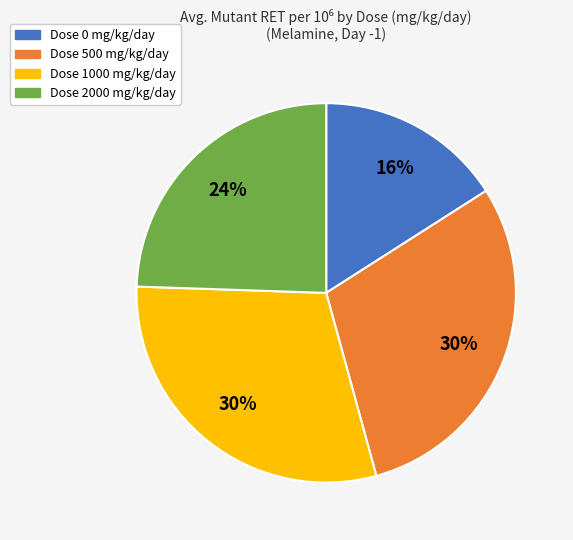

Do Dose 2000 mg/kg/day and Dose 500 mg/kg/day together represent more than half of the pie?

Yes